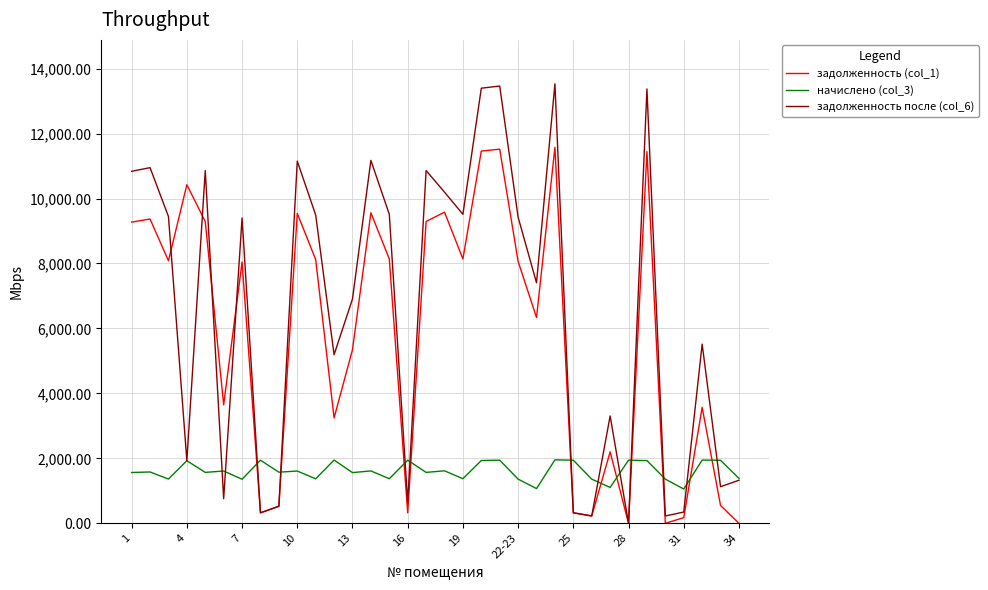

What is the maximum value shown in the chart?

13531.3